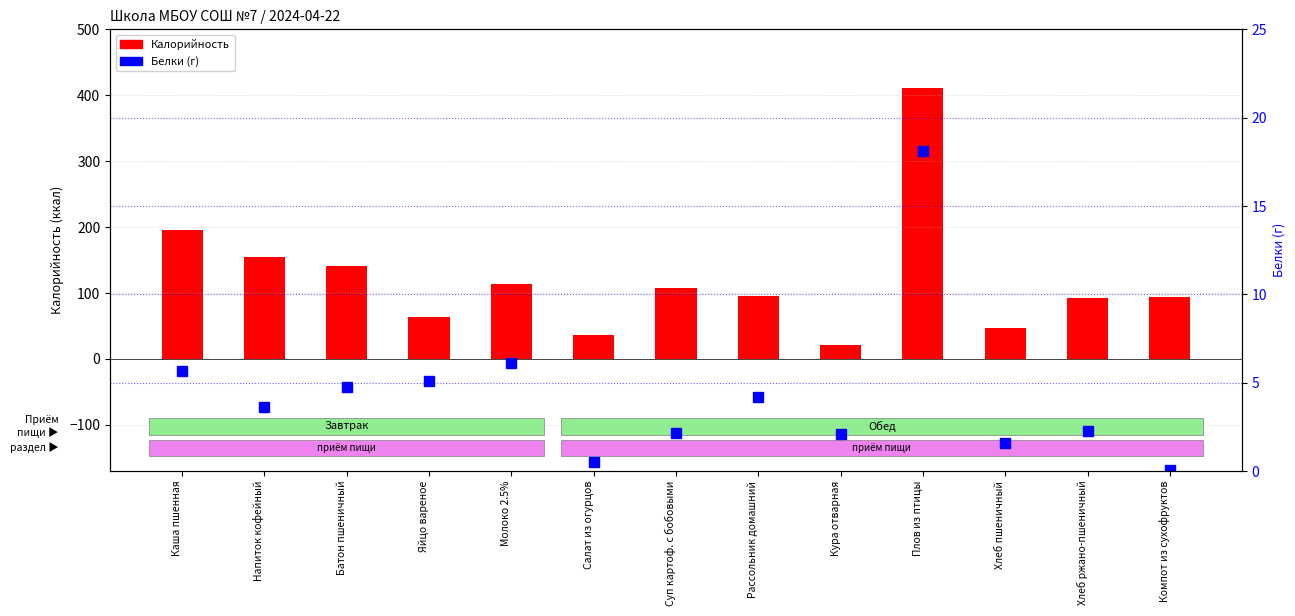

List the series in order of their peak value, highest first.

Калорийность, Белки